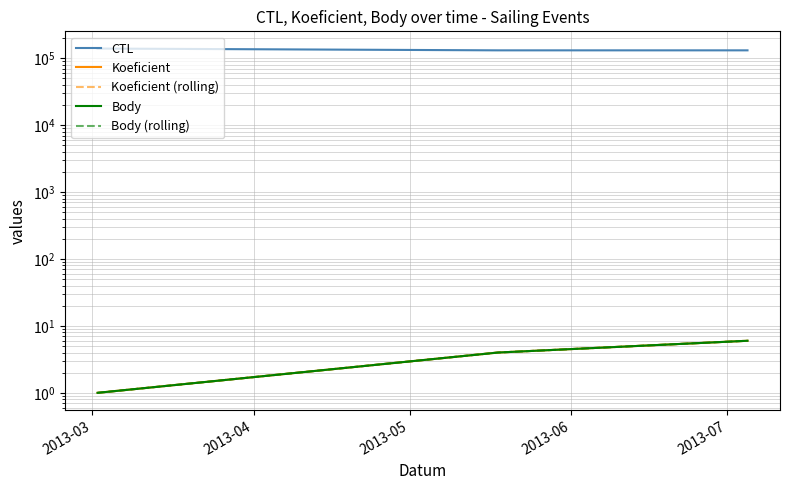

What is the total value across all series at 2013-05?

131531